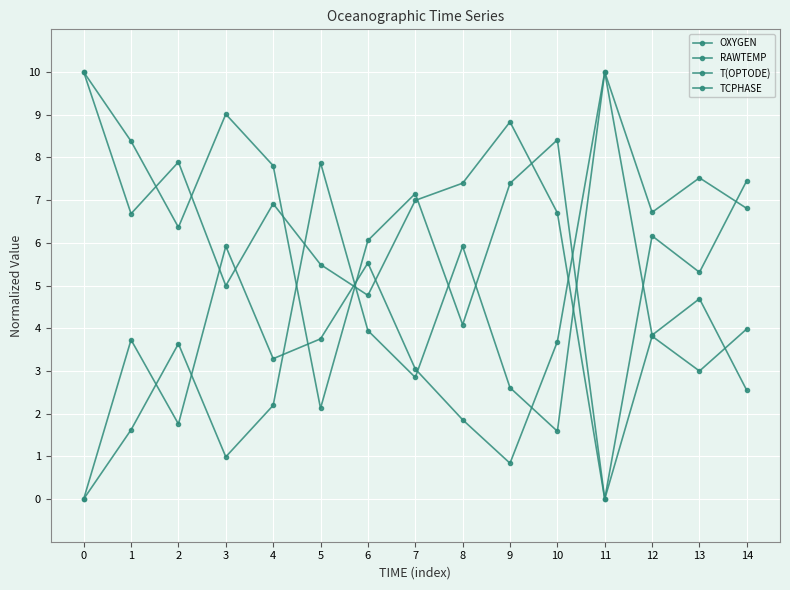

How many lines are shown in the chart?

4